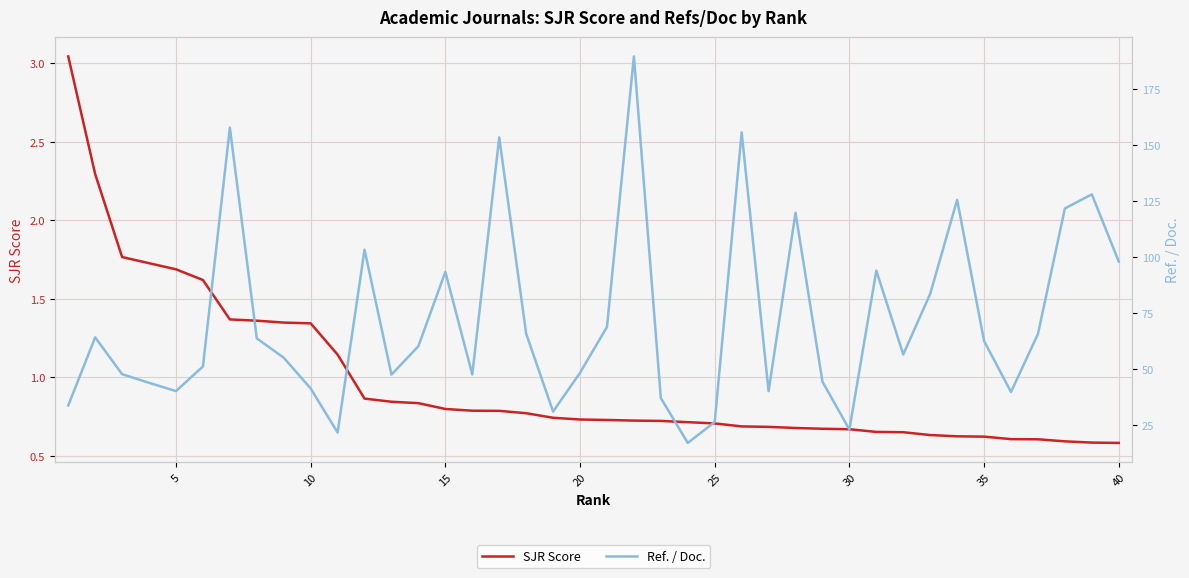

Reading left to right, list all the values displayed in this chart.

SJR Score: 3.0	2.3	1.8	1.7	1.7	1.6	1.4	1.4	1.3	1.3	1.1	0.9	0.8	0.8	0.8	0.8	0.8	0.8	0.7	0.7	0.7	0.7	0.7	0.7	0.7	0.7	0.7	0.7	0.7	0.7	0.7	0.7	0.6	0.6	0.6	0.6	0.6	0.6	0.6	0.6
Ref. / Doc.: 33.8	64.2	47.7	43.9	40.2	51.2	157.9	63.7	55.1	41.3	21.6	103.3	47.5	60.2	93.5	47.6	153.6	65.8	31.0	48.4	68.8	189.8	37.0	17.0	26.4	155.8	40.1	119.9	44.4	23.0	94.0	56.5	83.6	125.7	62.6	39.8	65.7	121.8	128.1	98.1